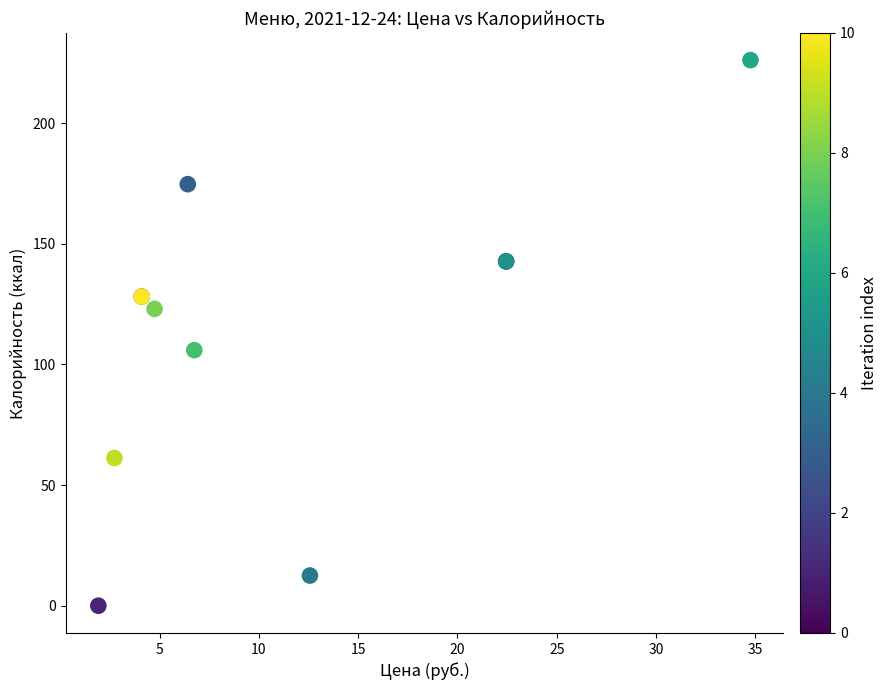

What Y value in the scatter plot is closest to 113?

105.9